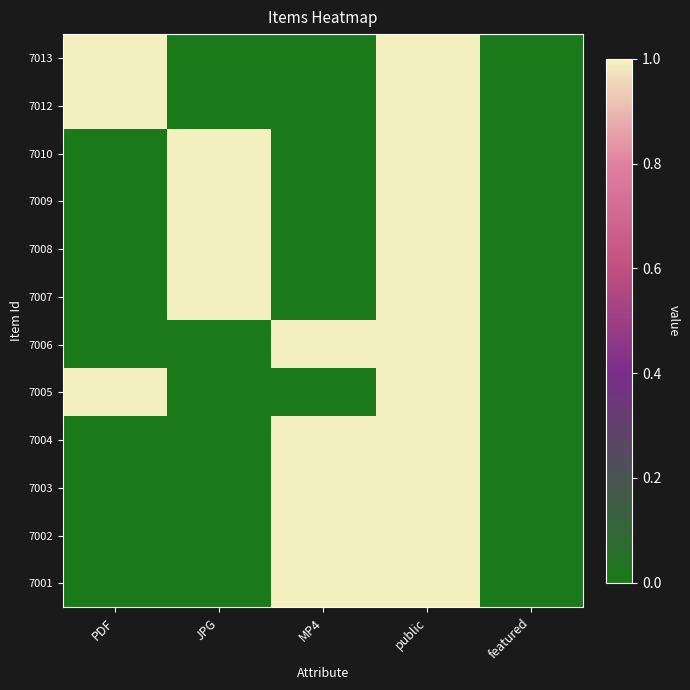

How many series are shown in this chart?

12